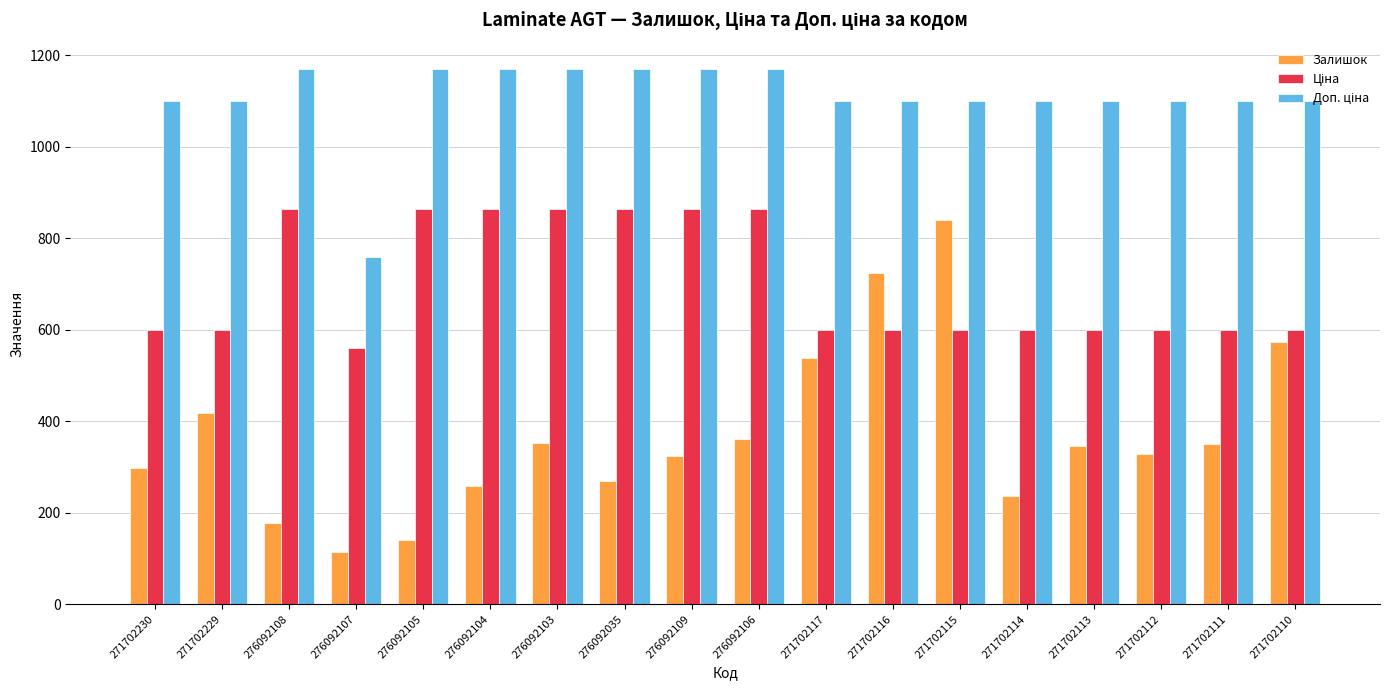

What is the average value of the Залишок series?

369.1